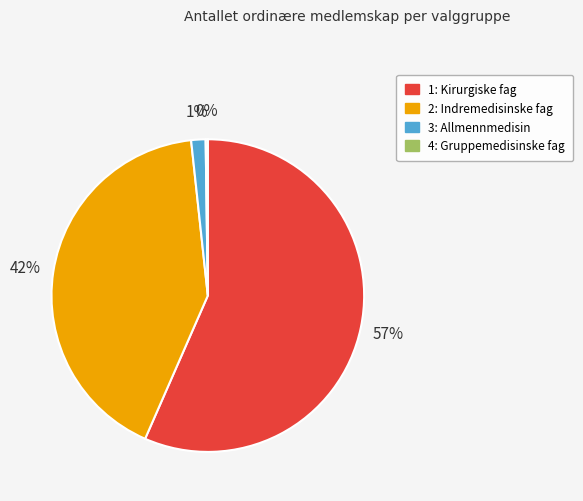

To the nearest percent, what is the average slice percentage?

25%